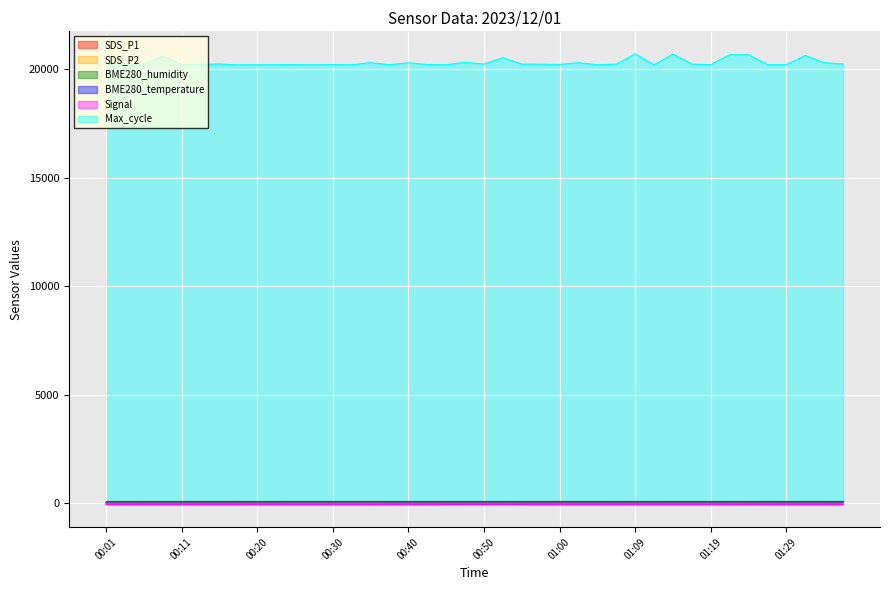

True or false: BME280_temperature and SDS_P2 intersect in this chart.

False